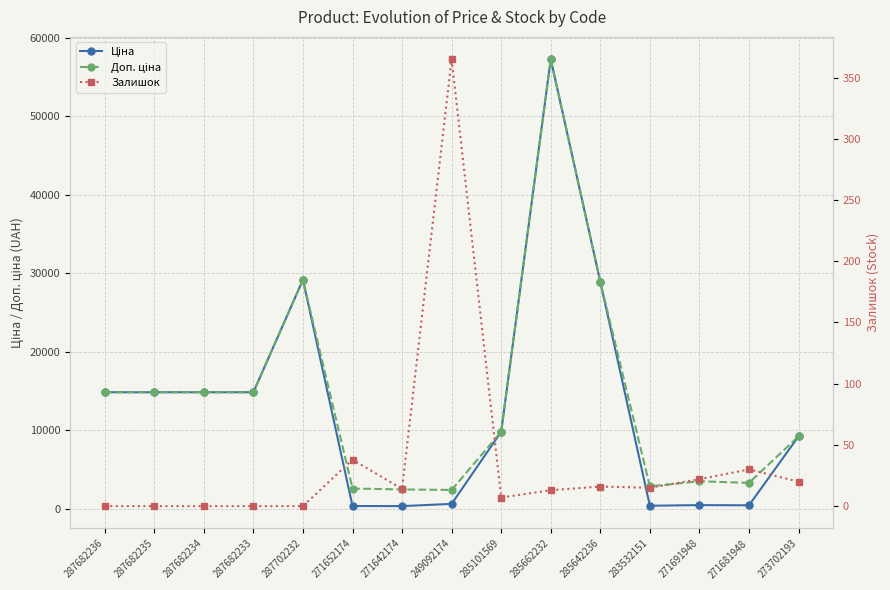

What is the spread (max minus min) of values at 285662232?

57245.0